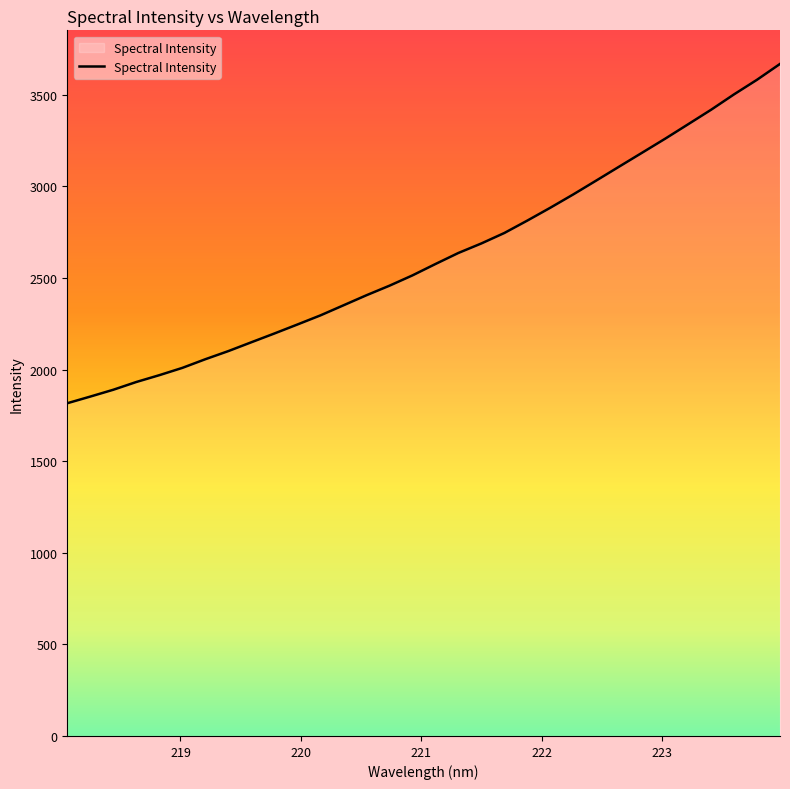

What is the maximum value shown in the chart?

3668.6